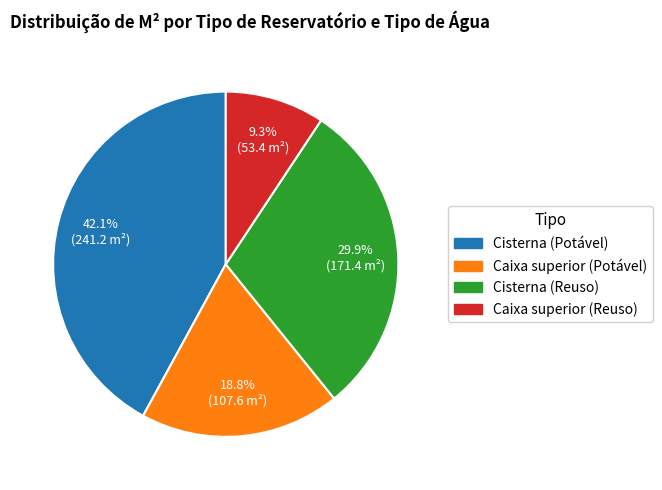

How many segments does this pie chart have?

4